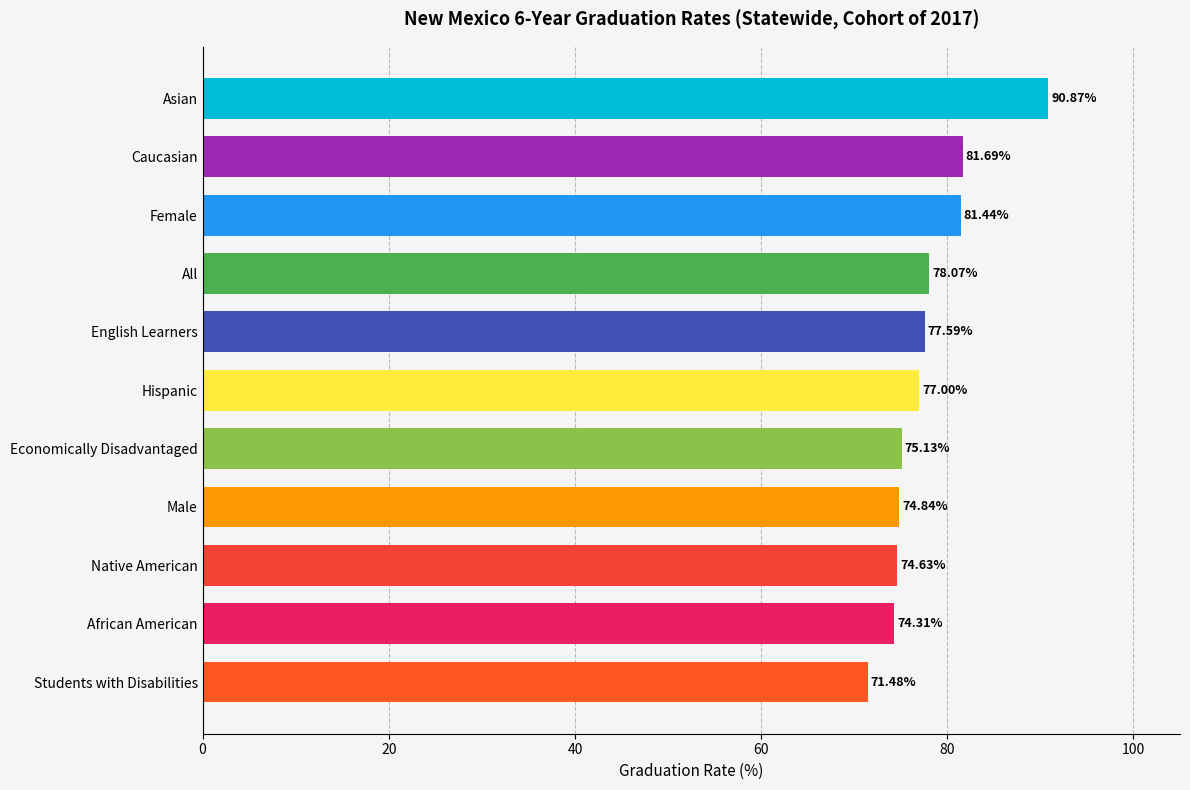

Which has a higher value, Asian or All?

Asian